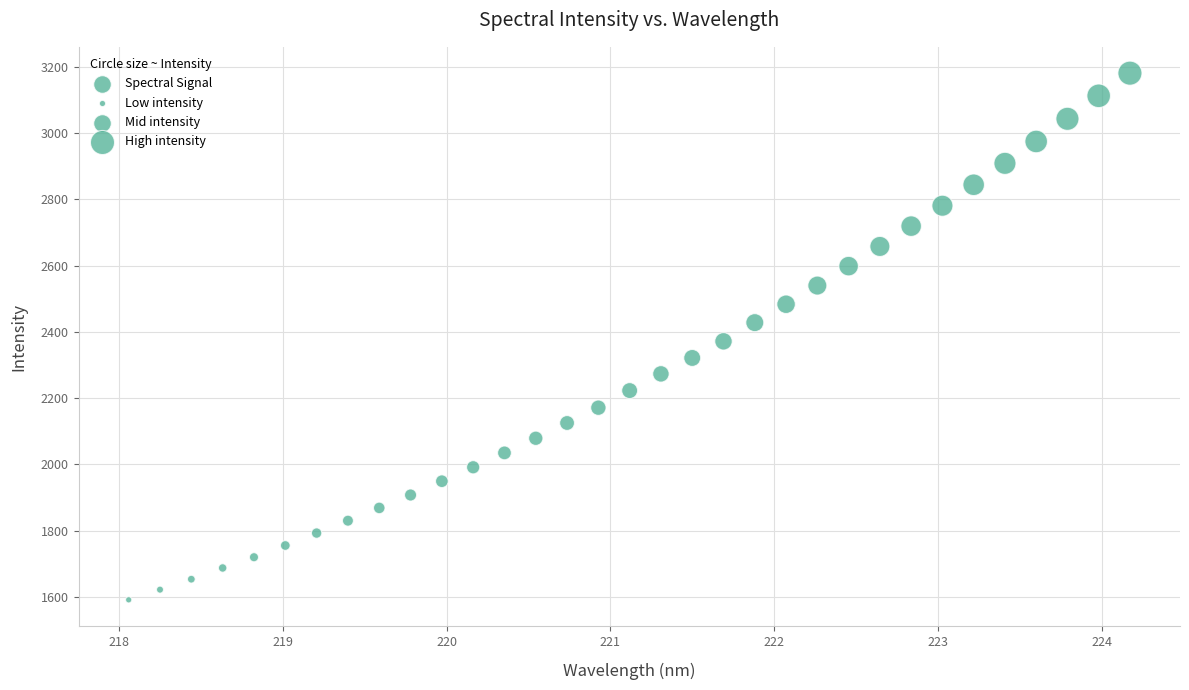

What is the range of Y values (max minus min)?

1589.9